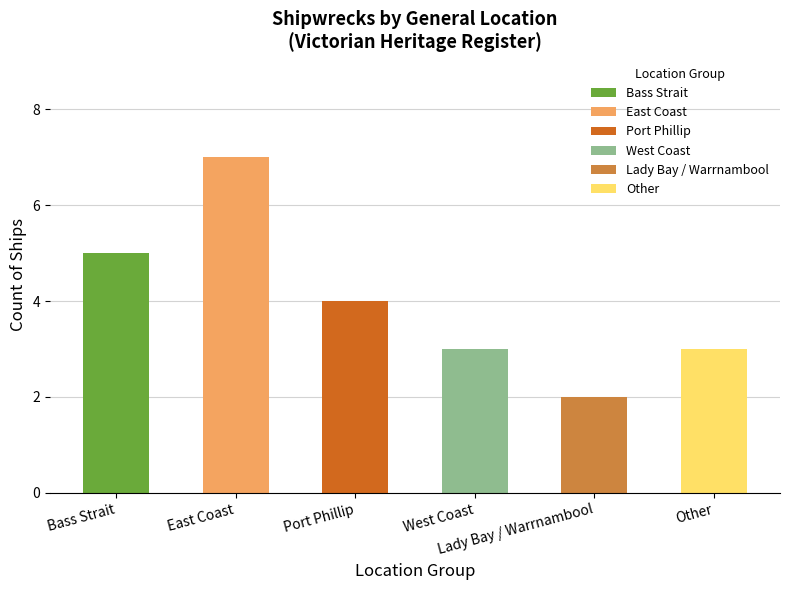

What is the value of the 5th bar from the left?

2